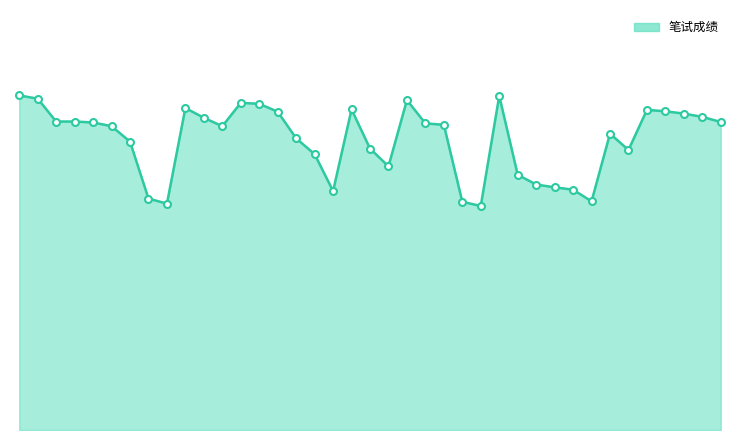

Is this an area chart (filled region under the line)?

Yes